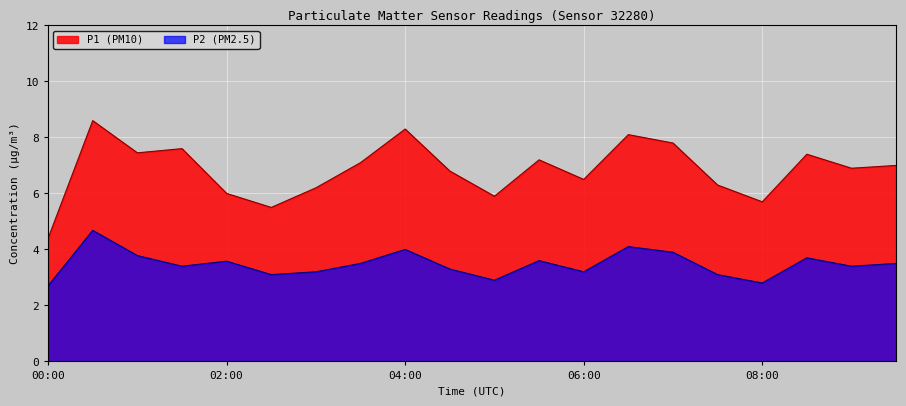

What is the value of the P2 point at the 7th from the left?

3.2